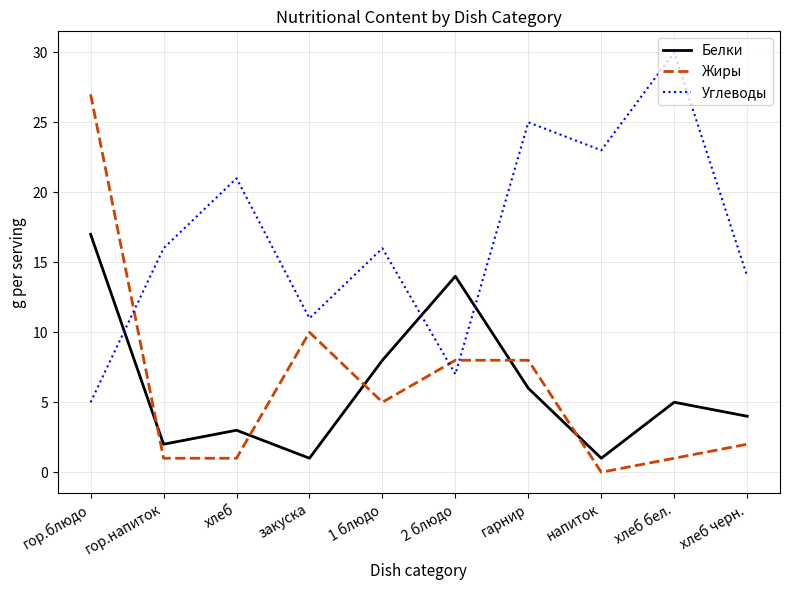

What position from the left is закуска?

4